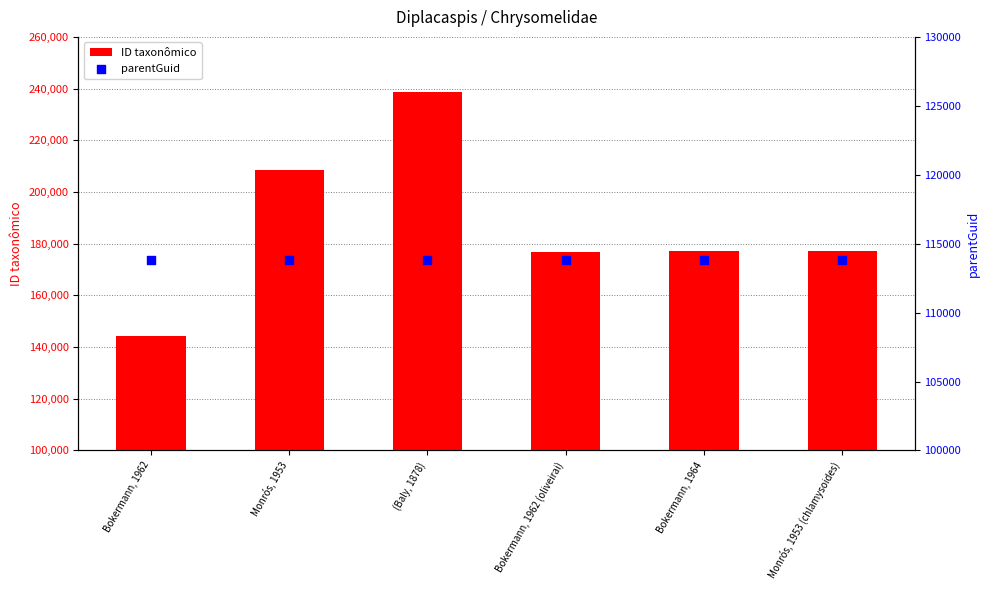

Is the value of parentGuid at Bokermann, 1962 greater than the value of ID taxonômico at Bokermann, 1962?

No